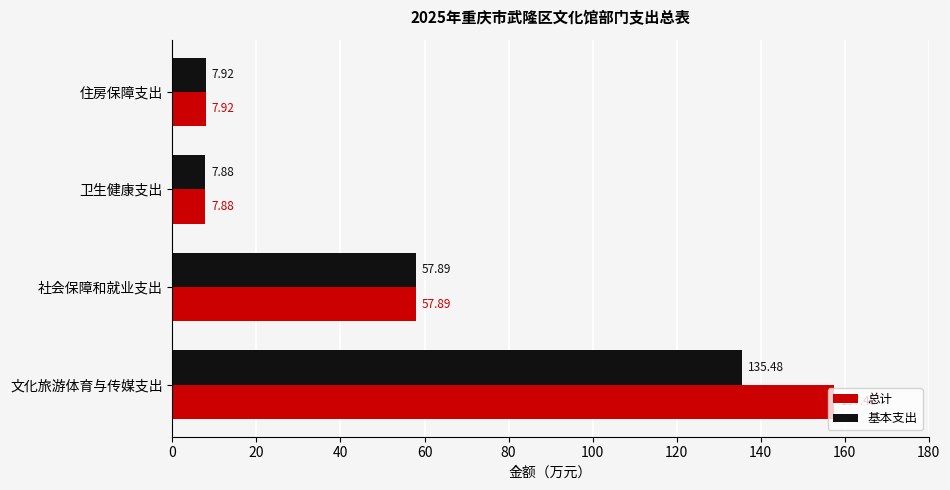

What is the minimum value shown in the chart?

7.9